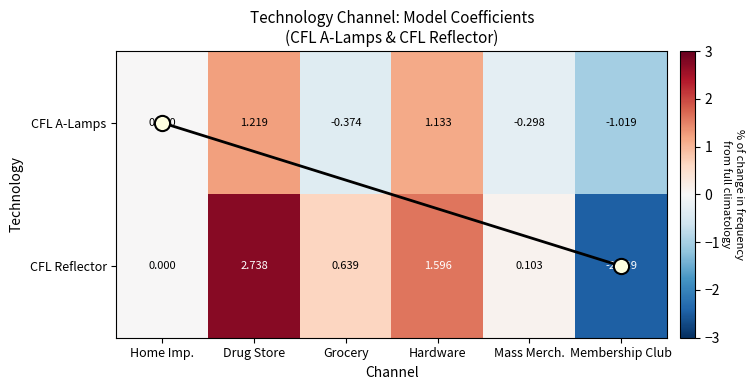

Which series has the widest spread of values?

CFL Reflector